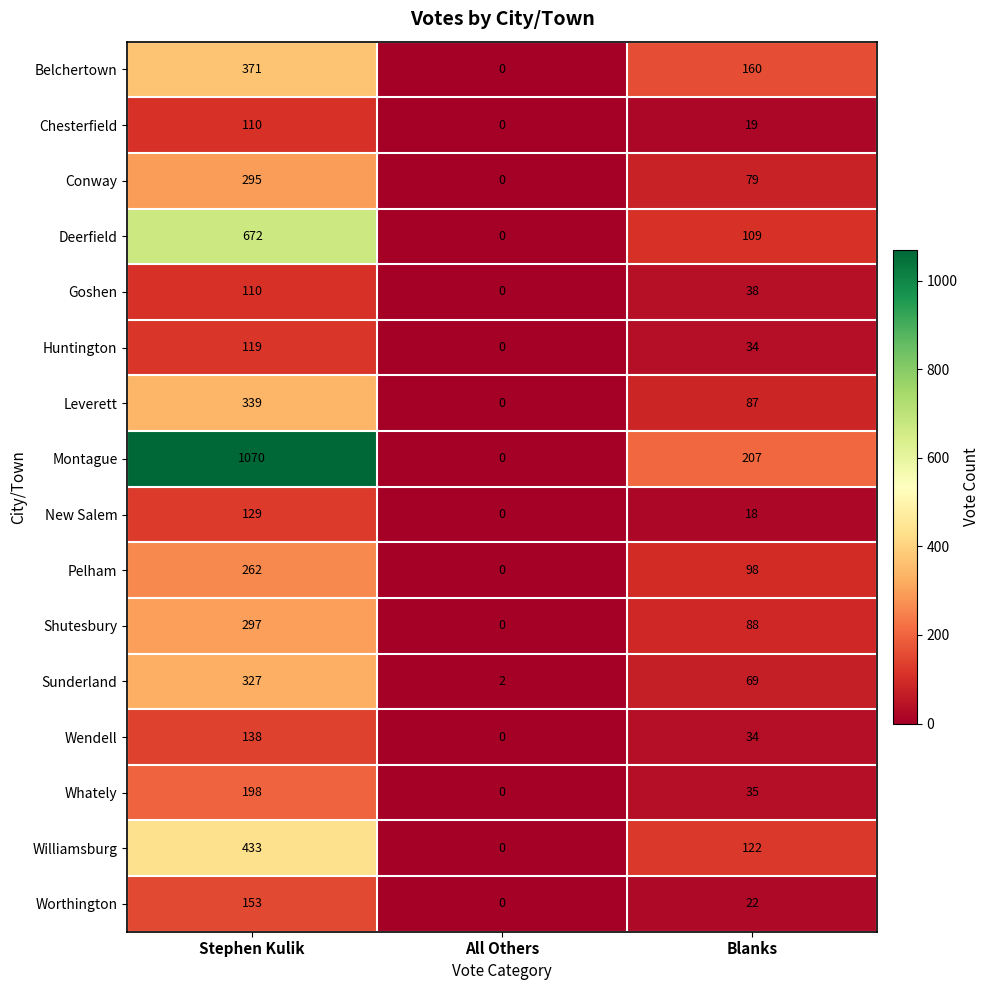

Is it true that Pelham equals 165 at Blanks?

False